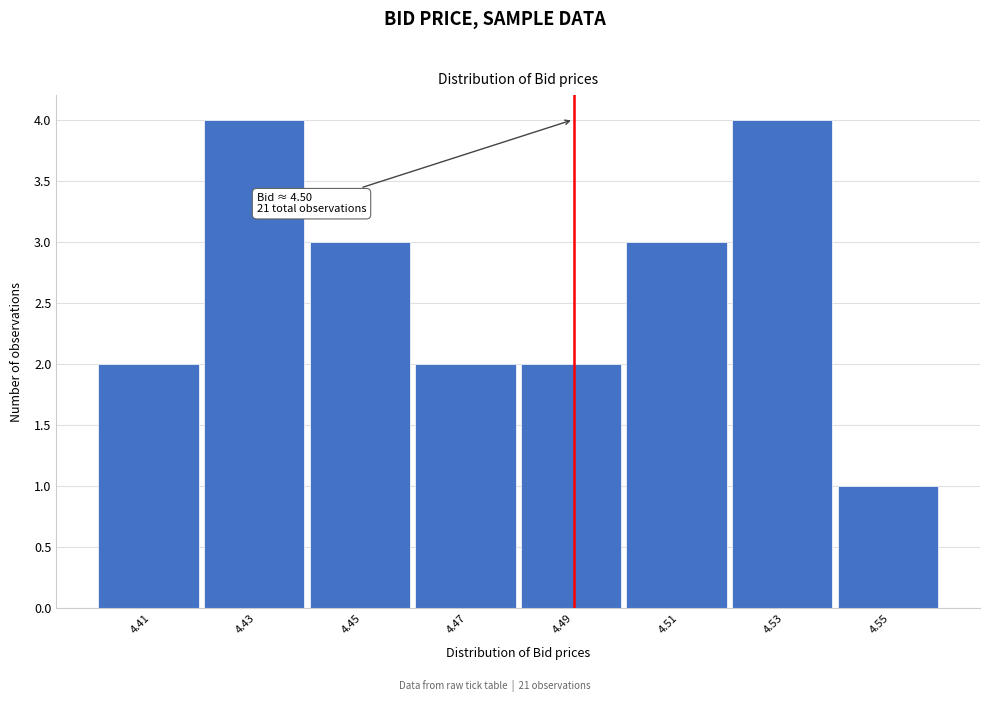

Reading right to left, transcribe all the data shown in this chart.

4.55=1	4.53=4	4.51=3	4.49=2	4.47=2	4.45=3	4.43=4	4.41=2